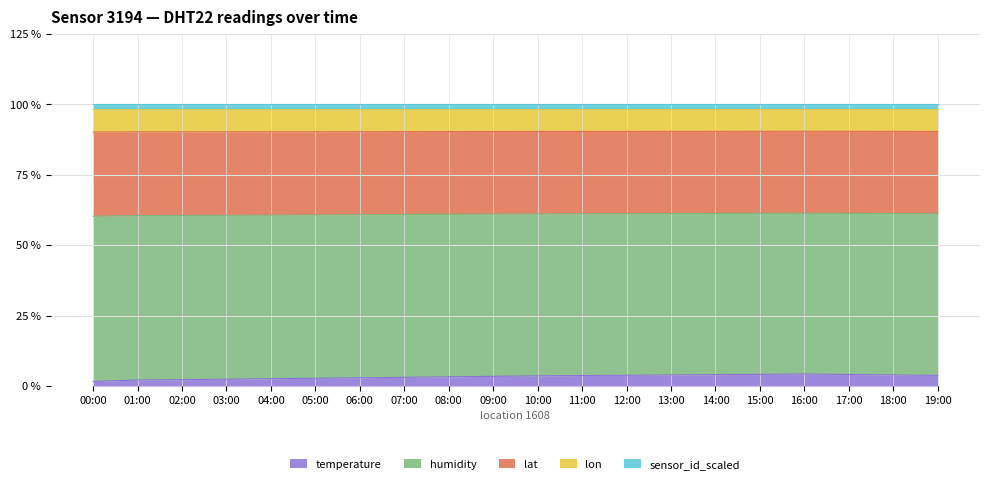

At which category does the chart reach its peak across all series?

00:00